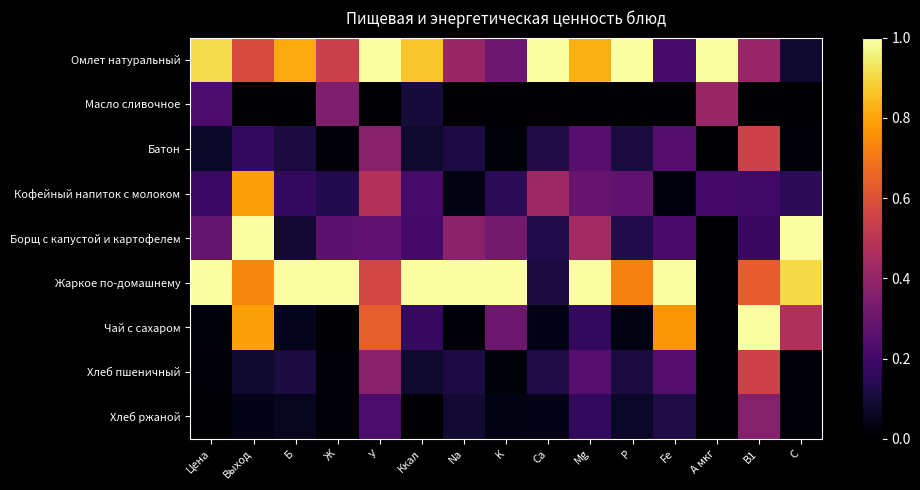

What is the total value across all series at У?

3.9